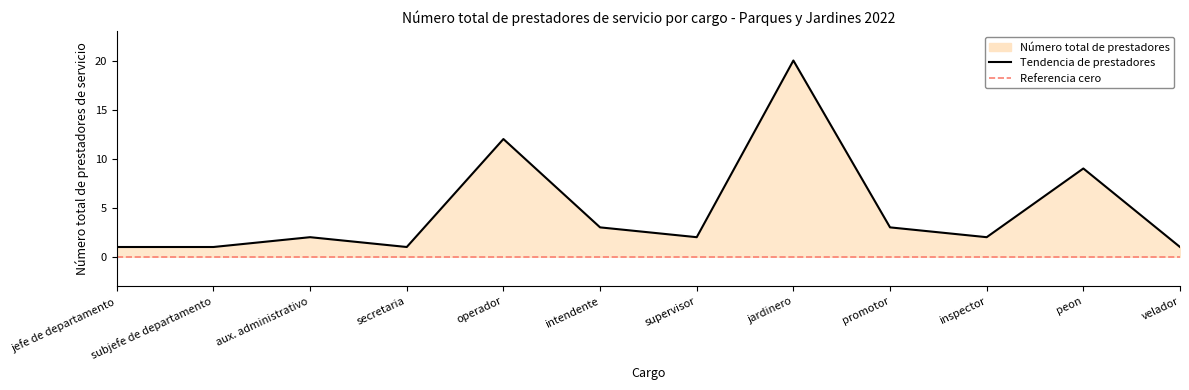

The chart shows a value of 2 at velador. True or false?

False